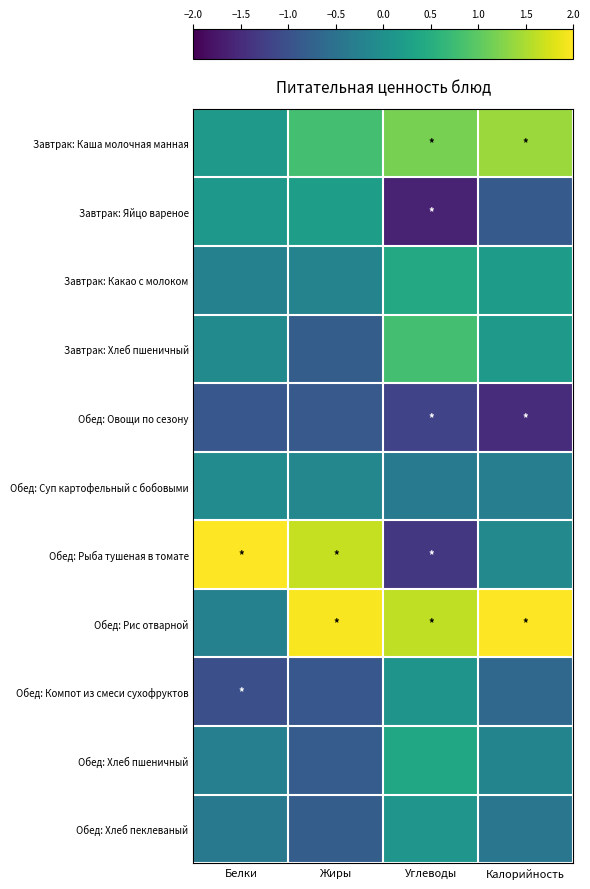

Reading left to right, transcribe all the data shown in this chart.

Завтрак: Каша молочная манная: Белки=0.2	Жиры=0.8	Углеводы=1.2	Калорийность=1.4
Завтрак: Яйцо вареное: Белки=0.1	Жиры=0.2	Углеводы=-1.6	Калорийность=-0.9
Завтрак: Какао с молоком: Белки=-0.2	Жиры=-0.2	Углеводы=0.4	Калорийность=0.2
Завтрак: Хлеб пшеничный: Белки=-0.1	Жиры=-0.8	Углеводы=0.8	Калорийность=0.1
Обед: Овощи по сезону: Белки=-0.9	Жиры=-0.9	Углеводы=-1.2	Калорийность=-1.5
Обед: Суп картофельный с бобовыми: Белки=-0.1	Жиры=-0.1	Углеводы=-0.4	Калорийность=-0.3
Обед: Рыба тушеная в томате: Белки=2.0	Жиры=1.7	Углеводы=-1.4	Калорийность=-0.1
Обед: Рис отварной: Белки=-0.2	Жиры=2.0	Углеводы=1.6	Калорийность=2.0
Обед: Компот из смеси сухофруктов: Белки=-1.0	Жиры=-0.9	Углеводы=0.1	Калорийность=-0.6
Обед: Хлеб пшеничный: Белки=-0.3	Жиры=-0.8	Углеводы=0.4	Калорийность=-0.2
Обед: Хлеб пеклеваный: Белки=-0.4	Жиры=-0.8	Углеводы=0.1	Калорийность=-0.4